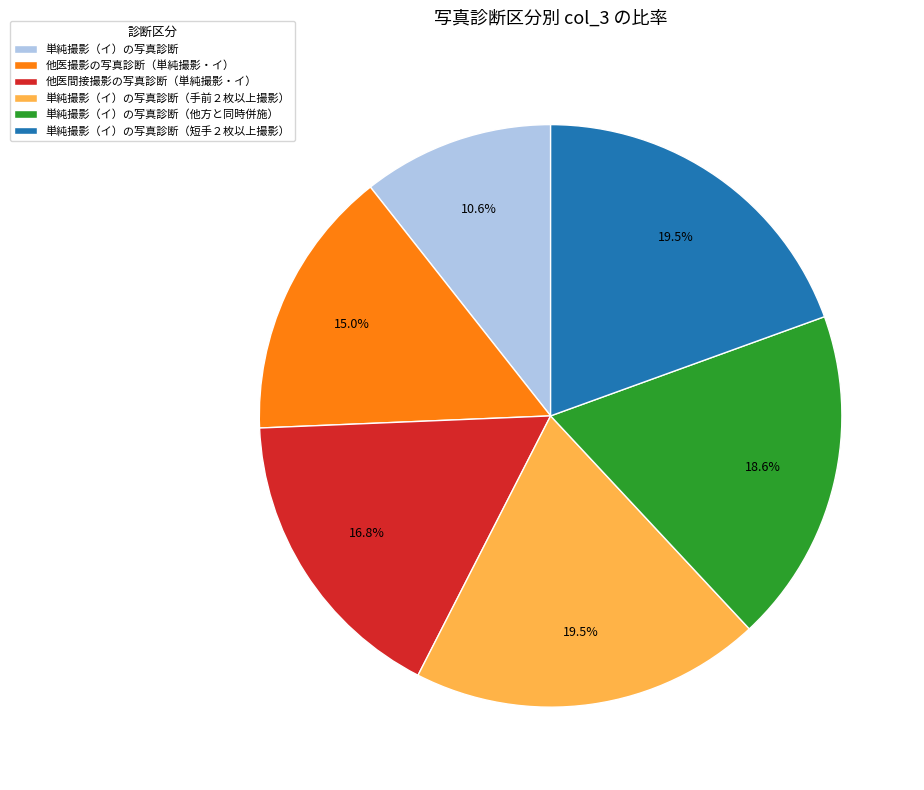

What is the smallest slice in the pie chart?

単純撮影（イ）の写真診断